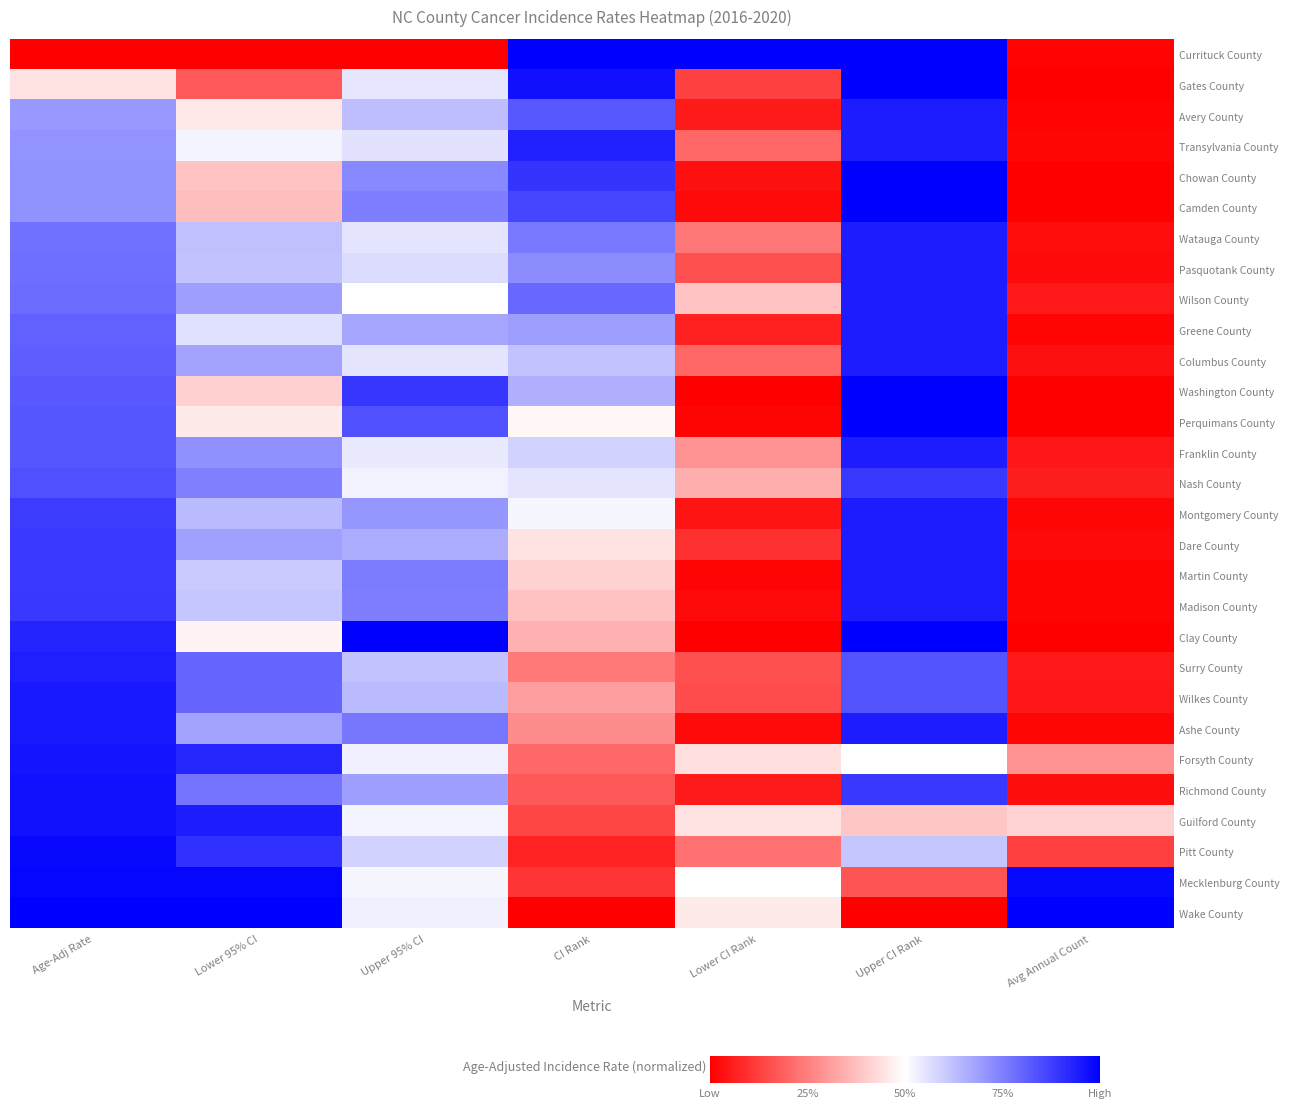

Between Age-Adj Rate and Avg Annual Count, which is larger?

Avg Annual Count